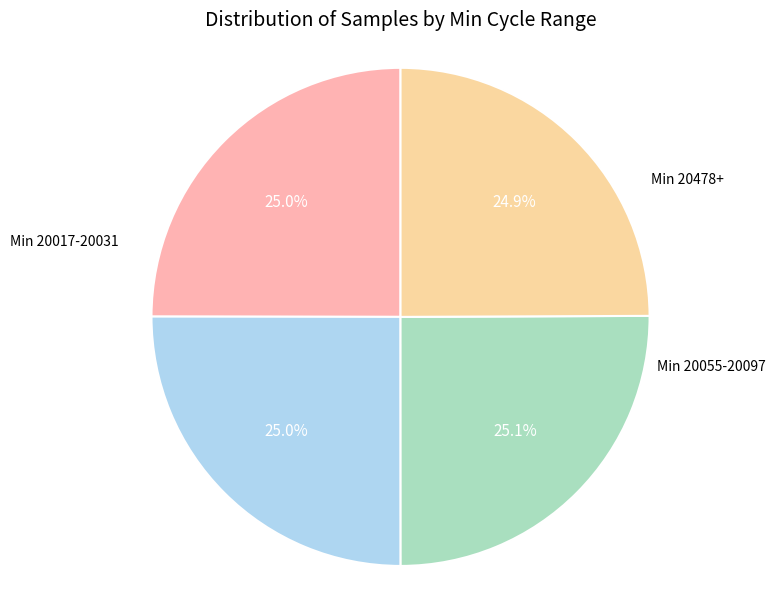

What is the ratio of the value at Min 20478+ to the value at Min 20032-20043?

1.0